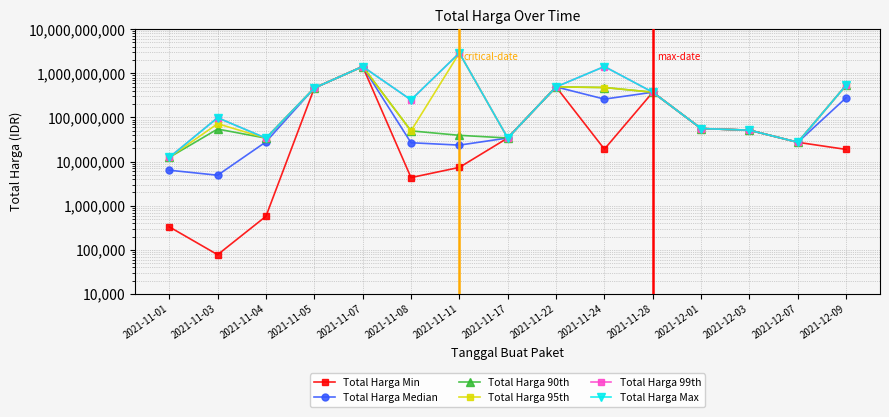

Which category has the highest value in the Total Harga Max series?

2021-11-11